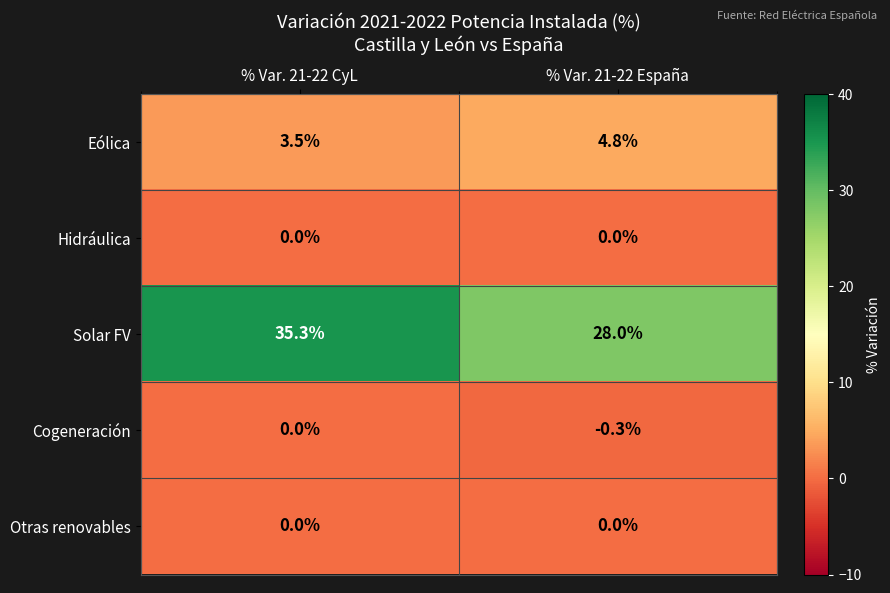

Reading right to left, transcribe all the data shown in this chart.

Eólica: 4.8	3.5
Hidráulica: 0.0	0.0
Solar FV: 28.0	35.3
Cogeneración: -0.3	0.0
Otras renovables: 0.0	0.0